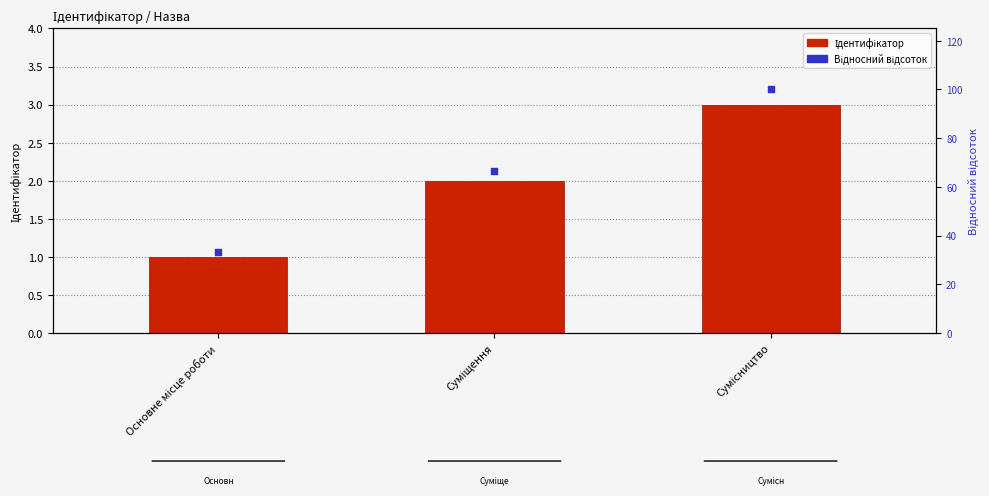

What is the total value across all series at Сумісництво?

103.0